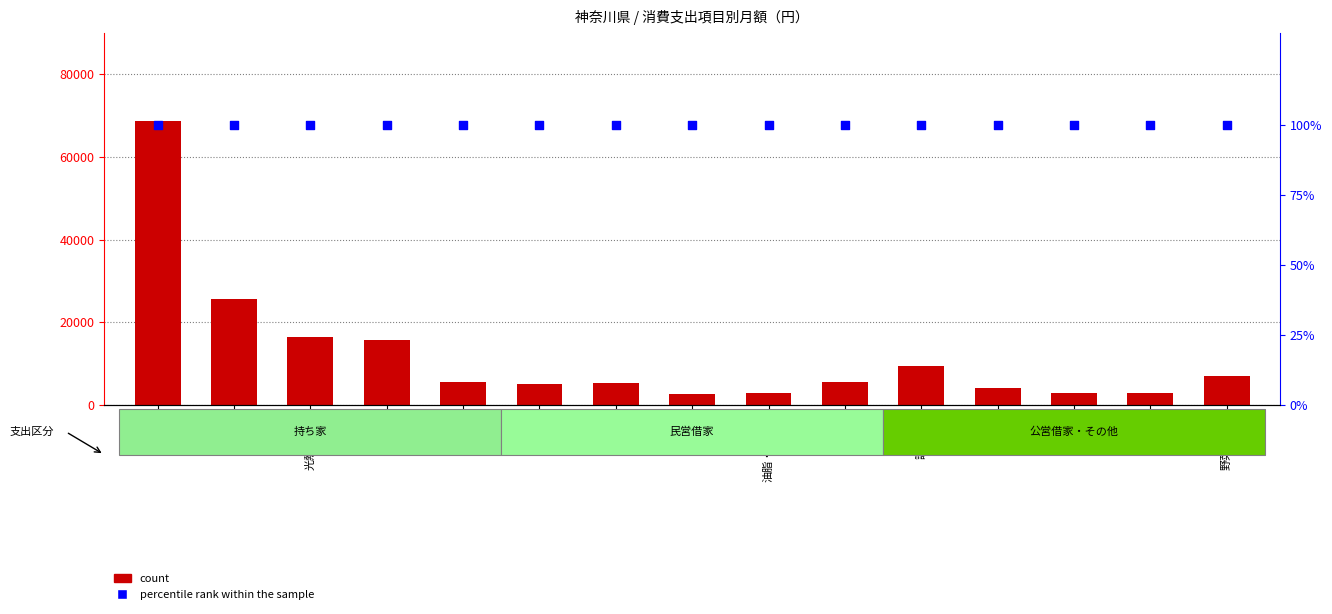

Is the value of count at 果物 greater than the value of percentile rank within the sample at 魚介類?

Yes